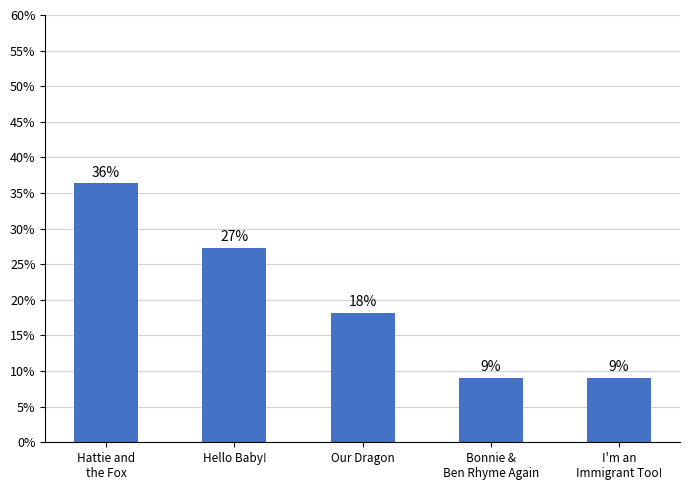

How many bars are there in total?

5